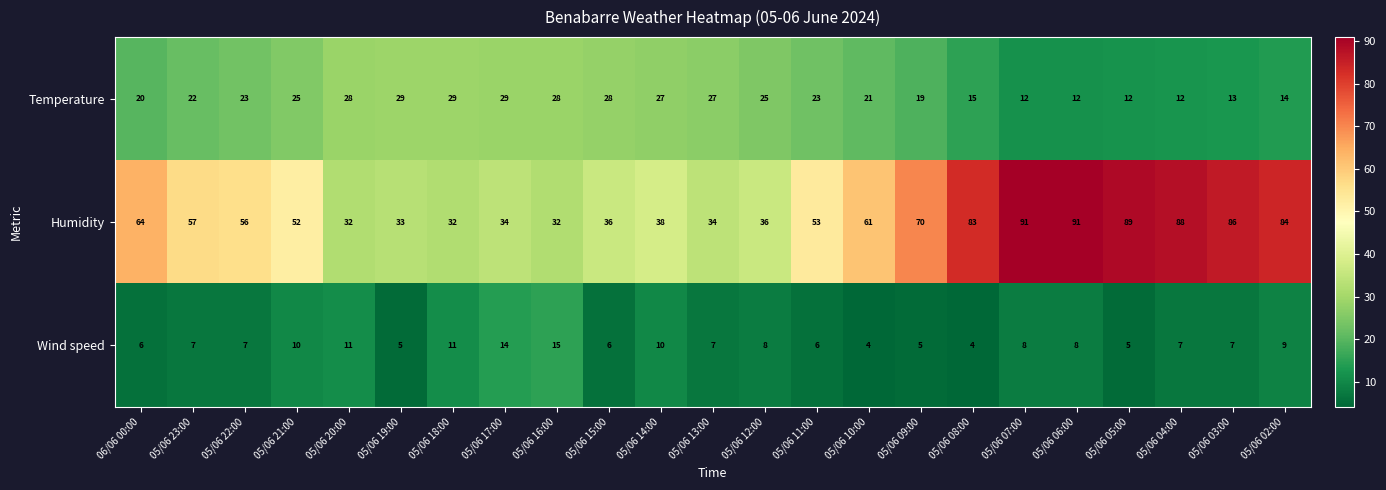

The value of Temperature at 05/06 08:00 is 15. True or false?

True